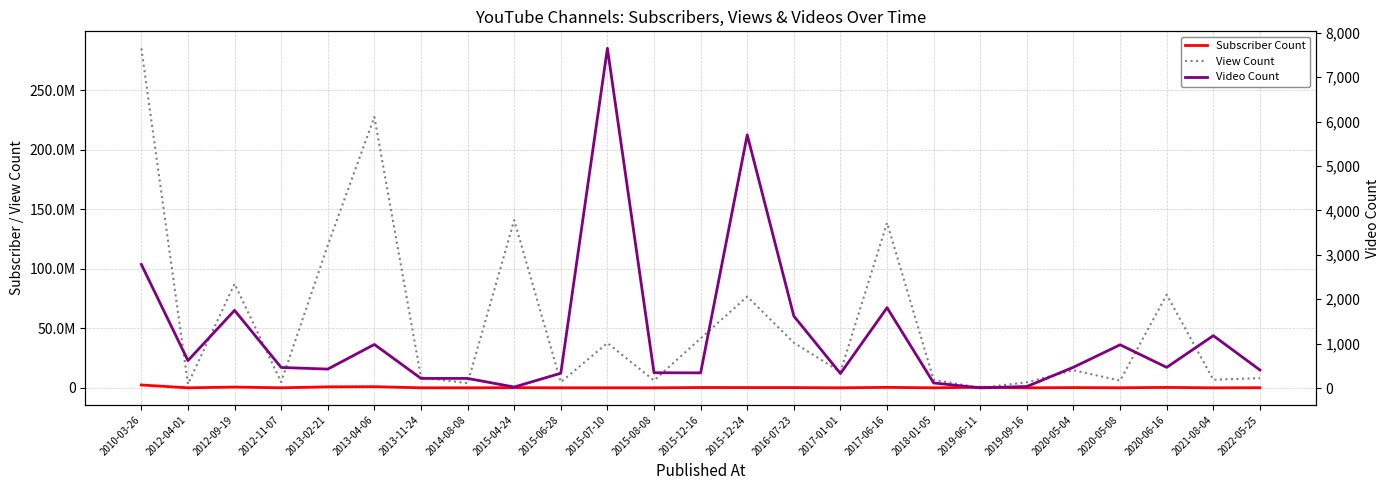

The value of Subscriber Count at 2022-05-25 is 71423. True or false?

False